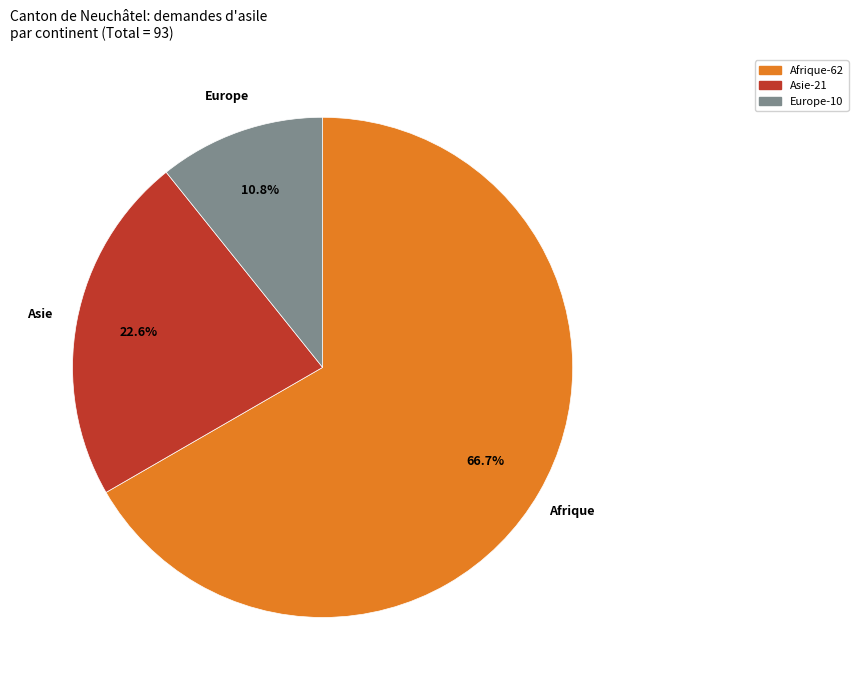

Is there a majority slice in this chart?

Yes